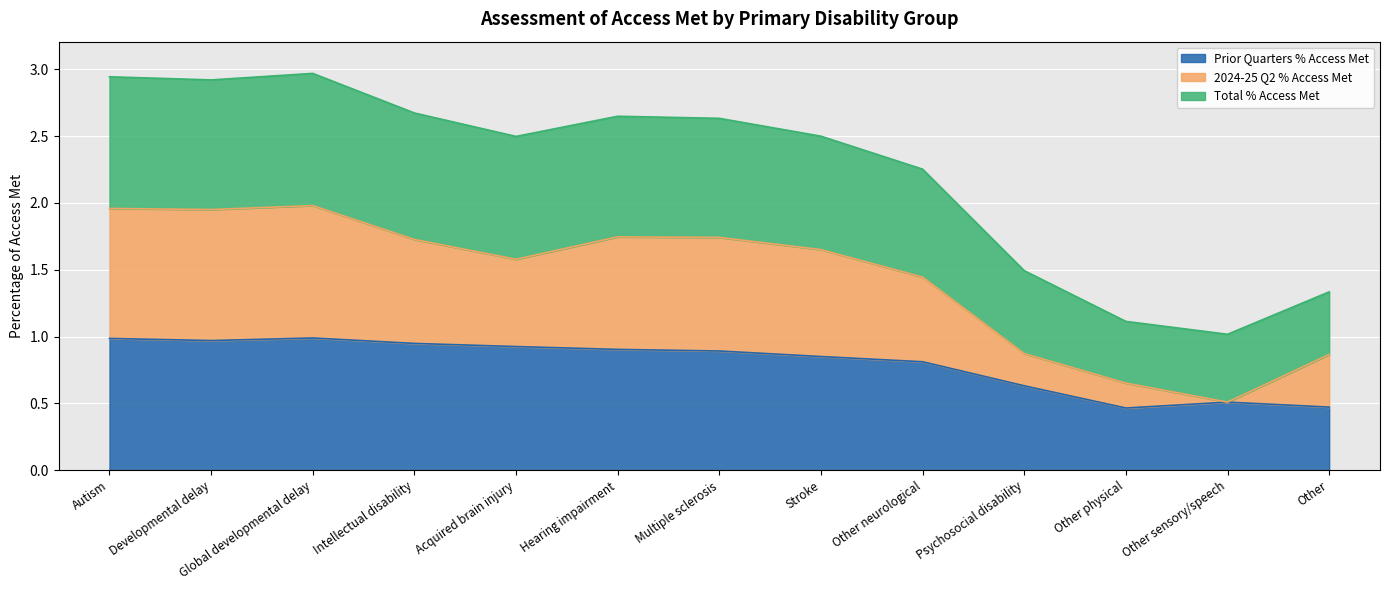

At which label does Prior Quarters % Access Met reach its minimum?

Other physical